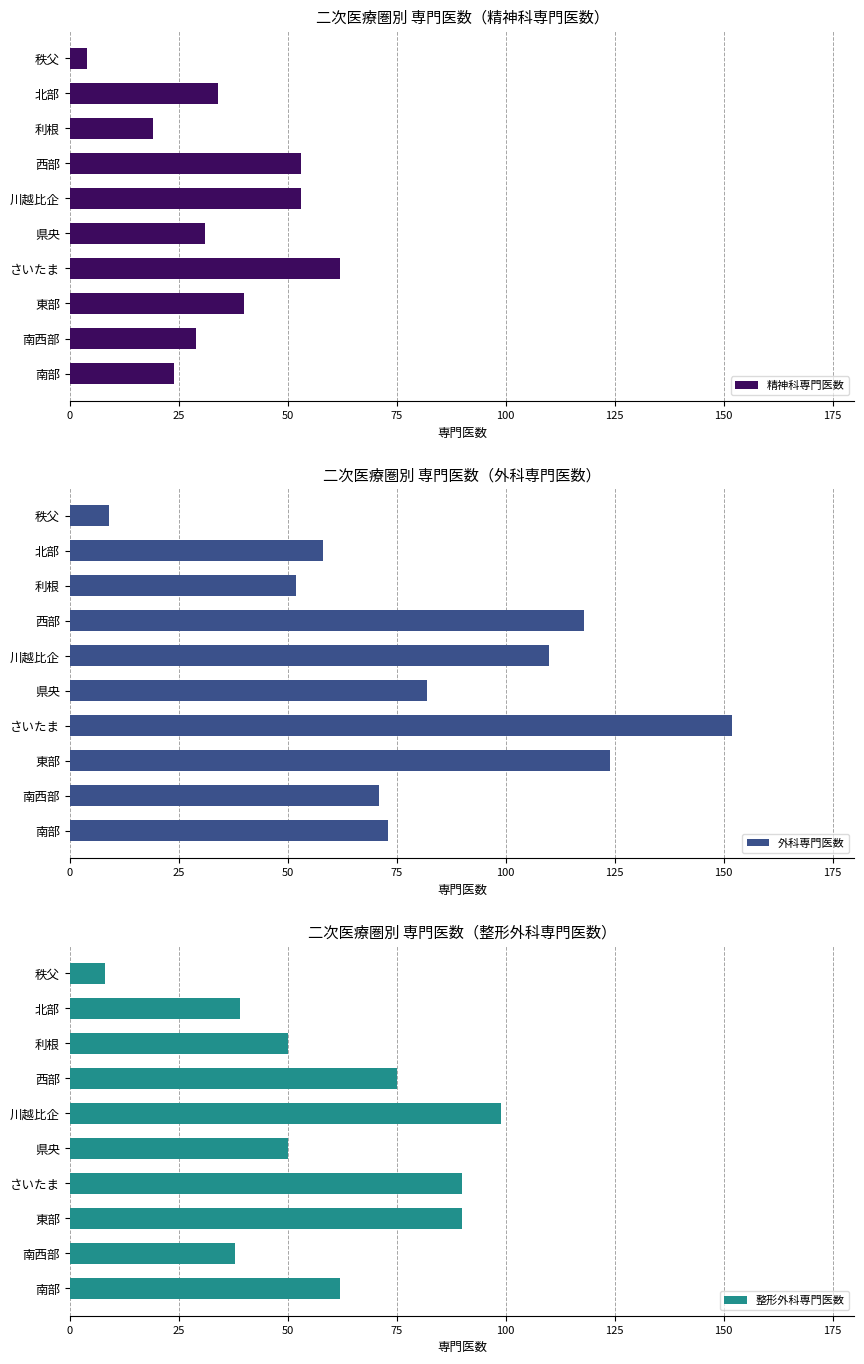

Is it true that 整形外科専門医数 equals 8 at 秩父?

True